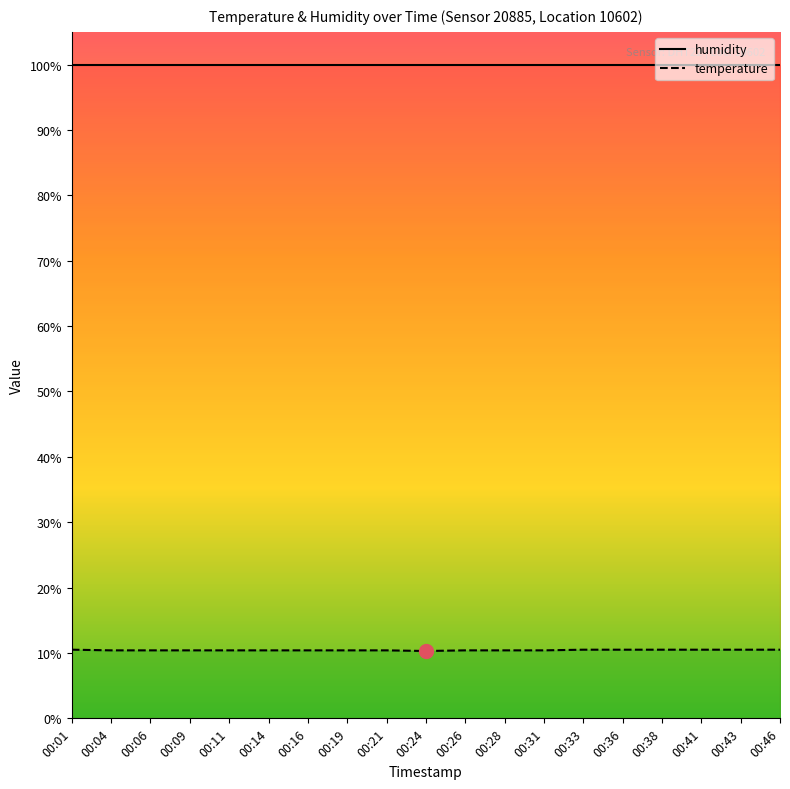

What is the lowest value of the temperature series?

10.3